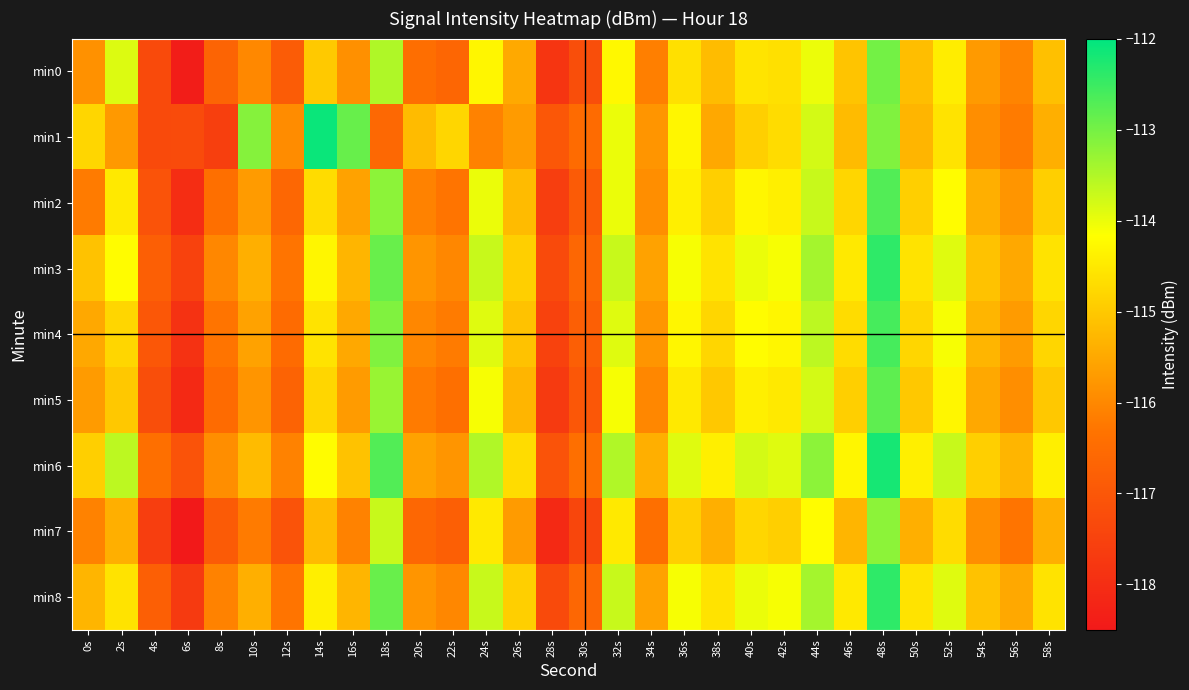

At 58s, list the series in order from largest to smallest.

min6, min3, min8, min4, min2, min5, min0, min1, min7